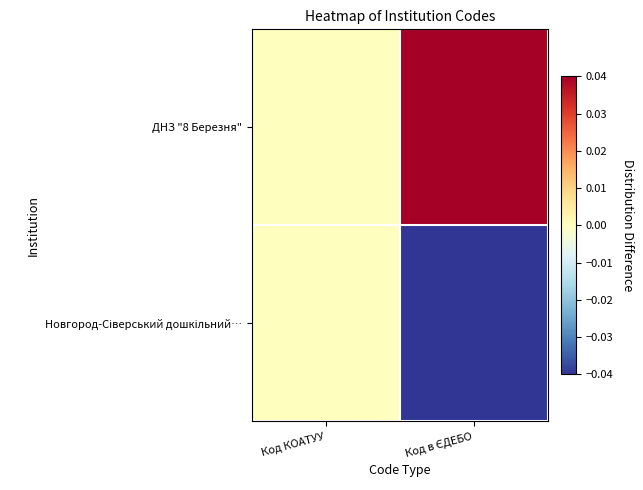

List the series in order of their peak value, lowest first.

Новгород-Сіверський дошкільний…, ДНЗ "8 Березня"